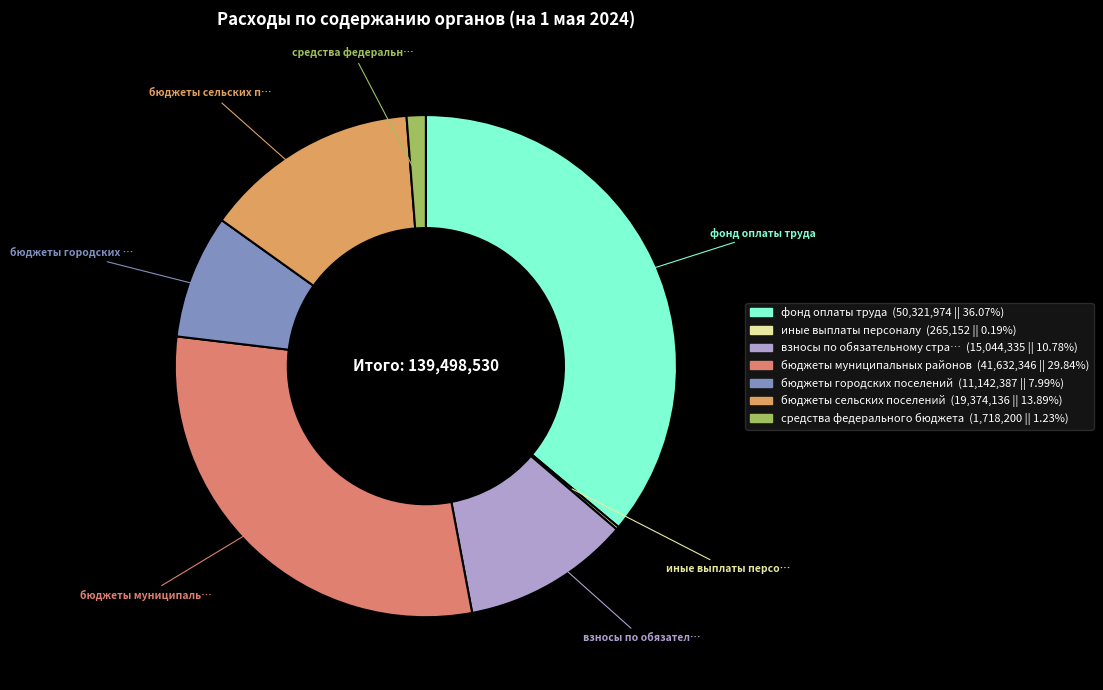

Which category has the smallest portion of the pie?

иные выплаты персоналу